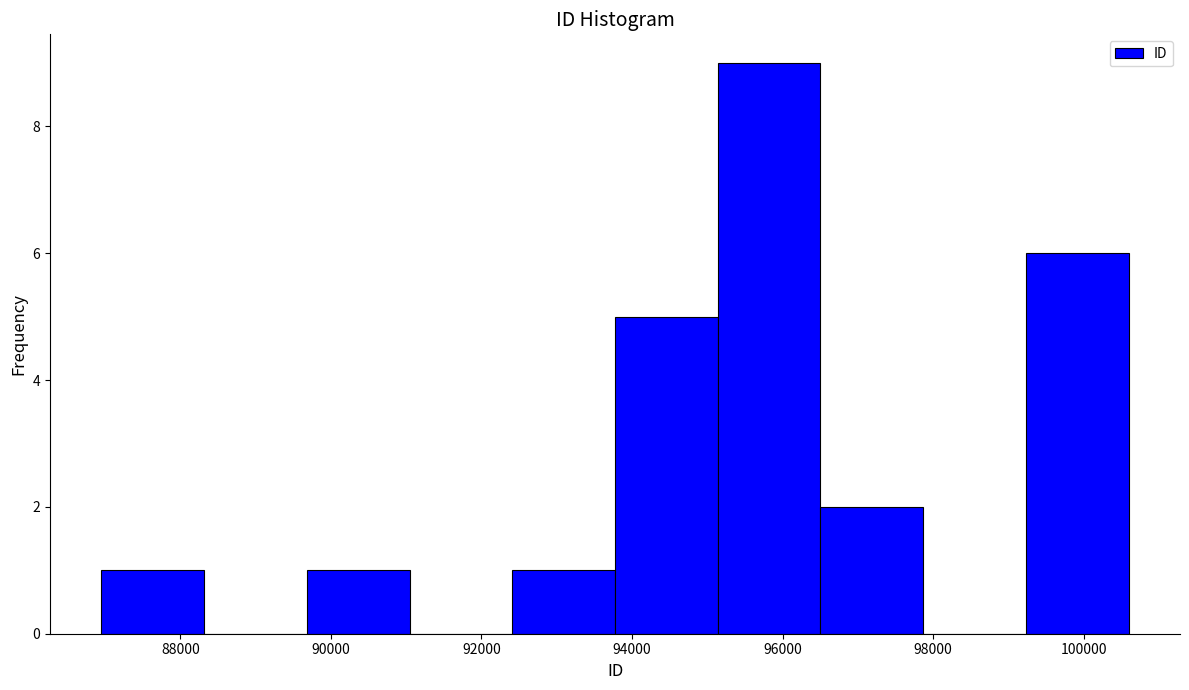

Which range on the x-axis has the tallest bar?

95200 to 96600